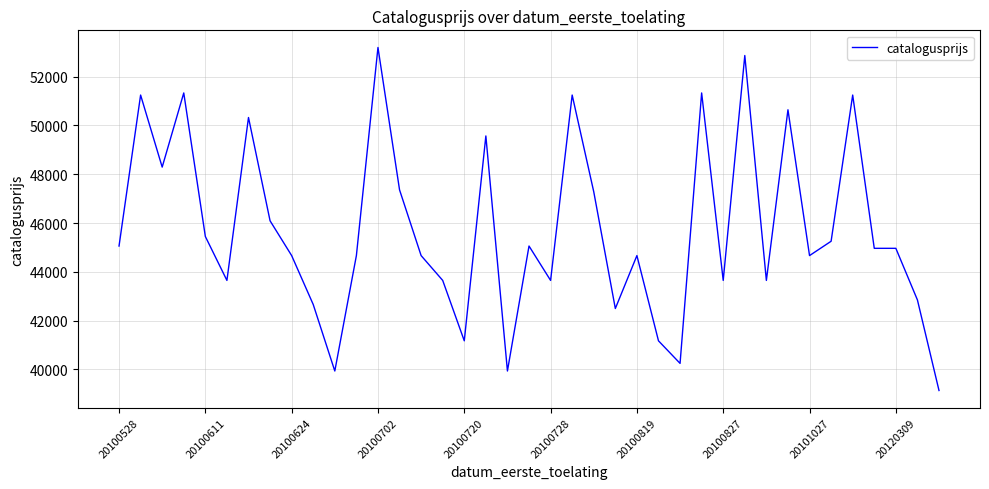

What is the smallest value displayed?

39135